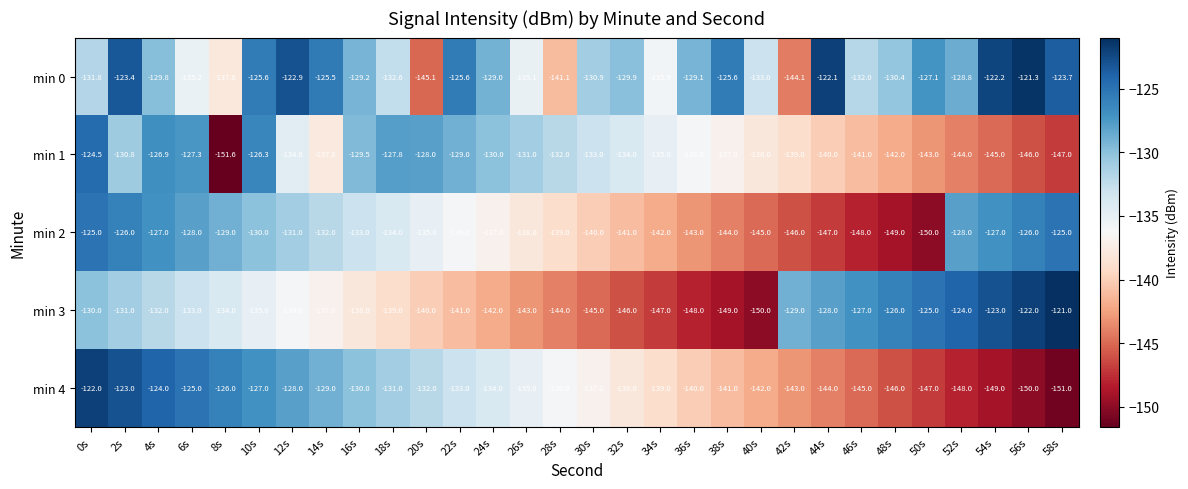

What is the total value across all series at 18s?

-664.4